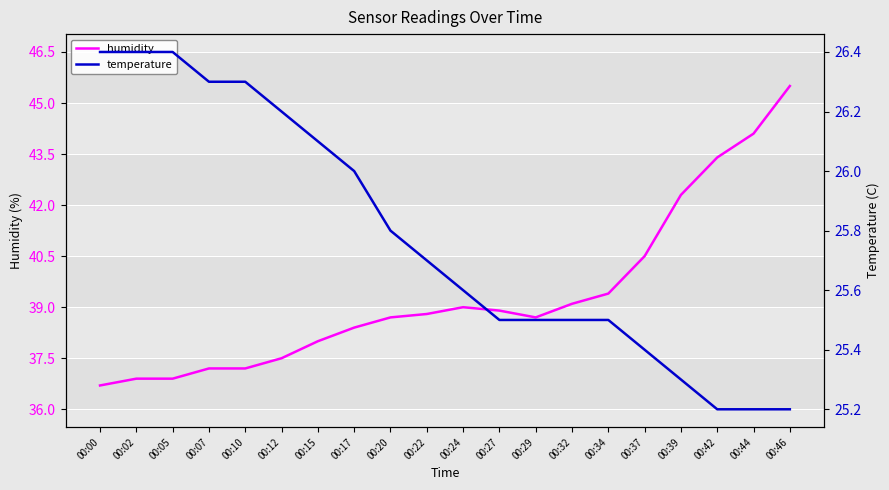

The temperature series shows 15.7 at 00:12. True or false?

False